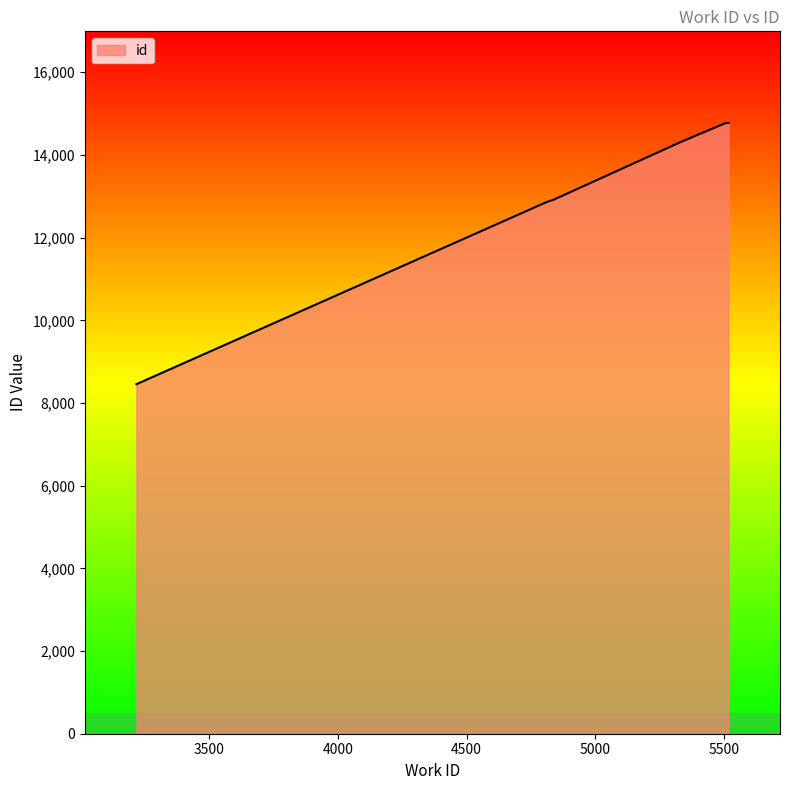

What is the average value?

13014